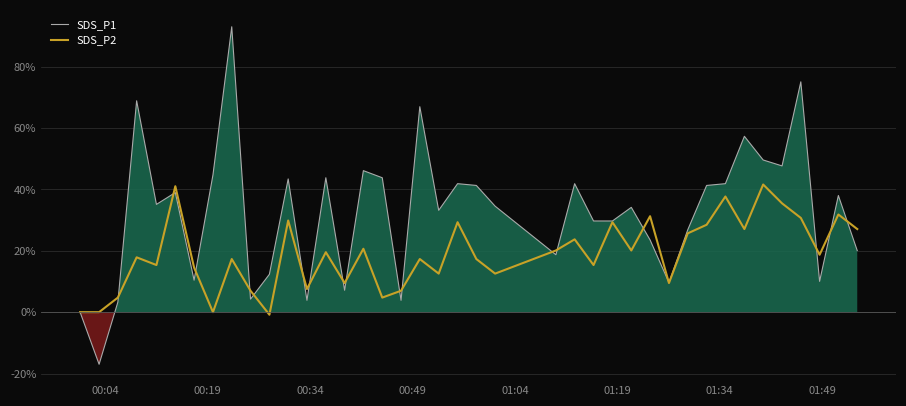

After their last crossing, which series has the higher values: SDS_P2 or SDS_P1?

SDS_P2